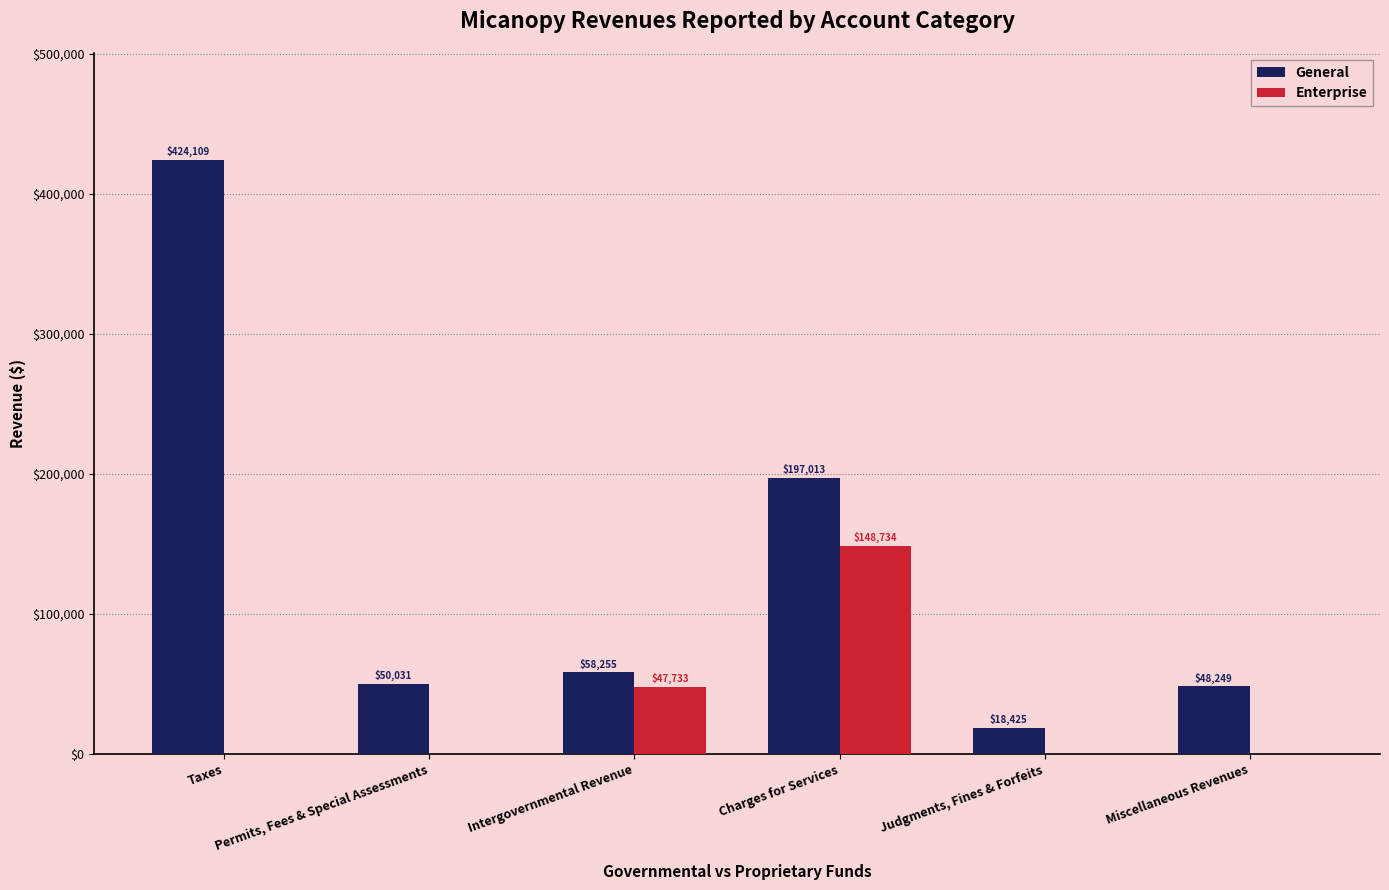

At which category is the sum across all series the highest?

Taxes